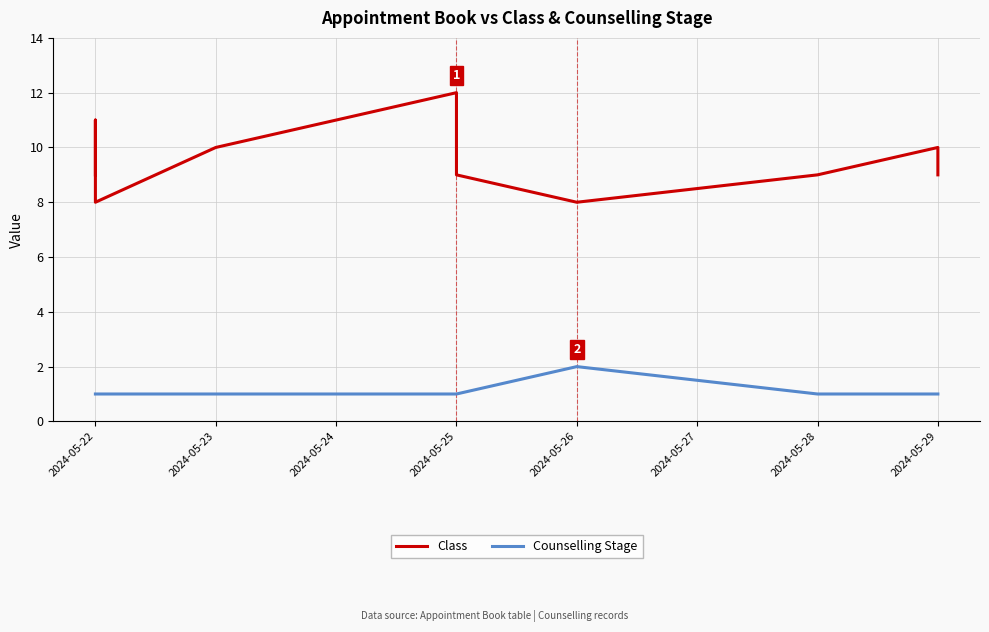

Which series has the largest range (max minus min)?

Class